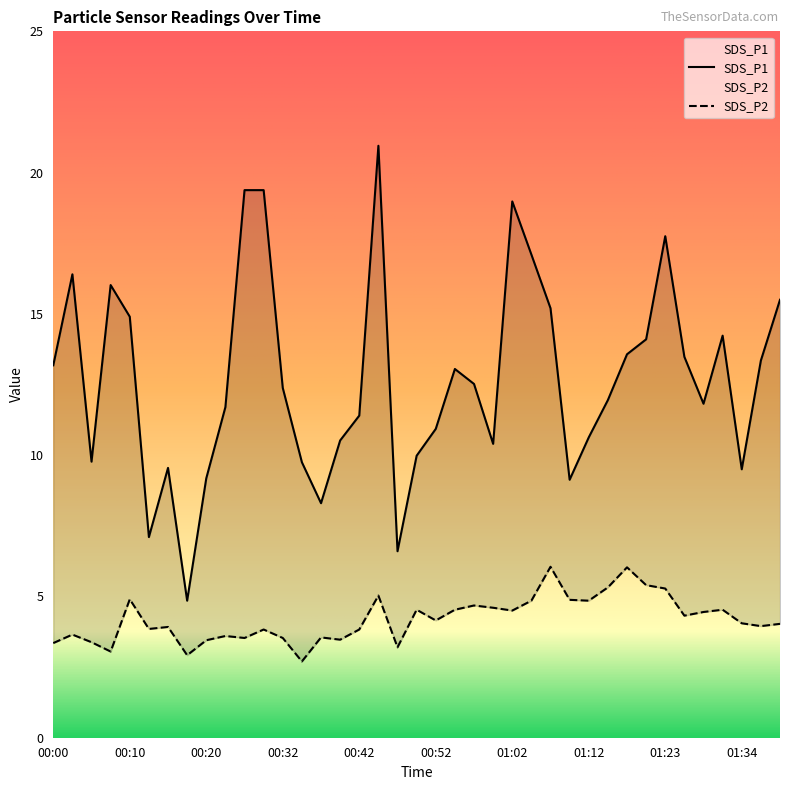

Reading left to right, list all the values displayed in this chart.

SDS_P1: 00:00=13.2	00:03=16.4	00:05=9.8	00:08=16.0	00:10=14.9	00:12=7.1	00:15=9.6	00:17=4.8	00:20=9.2	00:22=11.7	00:25=19.4	00:30=19.4	00:32=12.4	00:34=9.8	00:37=8.3	00:39=10.5	00:42=11.4	00:45=20.9	00:47=6.6	00:50=10.0	00:52=10.9	00:55=13.1	00:57=12.5	01:00=10.4	01:02=19.0	01:05=17.1	01:07=15.2	01:10=9.1	01:12=10.6	01:15=11.9	01:17=13.6	01:20=14.1	01:23=17.8	01:26=13.5	01:29=11.8	01:31=14.2	01:34=9.5	01:36=13.3	01:39=15.5
SDS_P2: 00:00=3.4	00:03=3.6	00:05=3.4	00:08=3.0	00:10=4.9	00:12=3.9	00:15=3.9	00:17=2.9	00:20=3.5	00:22=3.6	00:25=3.5	00:30=3.8	00:32=3.5	00:34=2.7	00:37=3.5	00:39=3.5	00:42=3.8	00:45=5.0	00:47=3.2	00:50=4.5	00:52=4.2	00:55=4.5	00:57=4.7	01:00=4.6	01:02=4.5	01:05=4.8	01:07=6.0	01:10=4.9	01:12=4.8	01:15=5.3	01:17=6.0	01:20=5.4	01:23=5.3	01:26=4.3	01:29=4.5	01:31=4.5	01:34=4.0	01:36=4.0	01:39=4.0